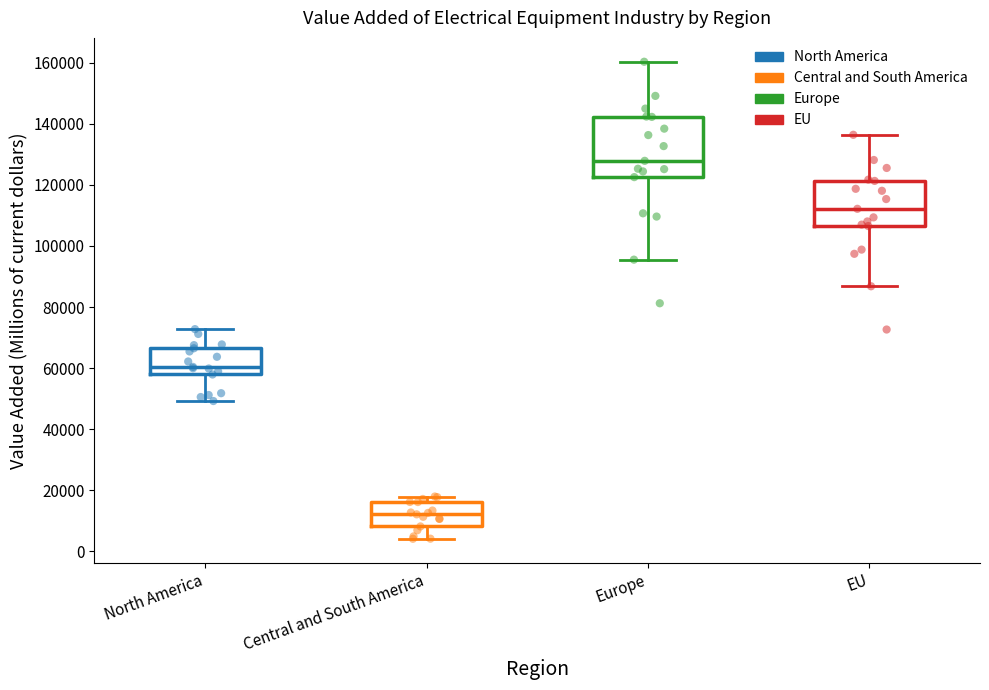

Comparing the boxes themselves (not the whiskers), which one is the tallest?

Europe